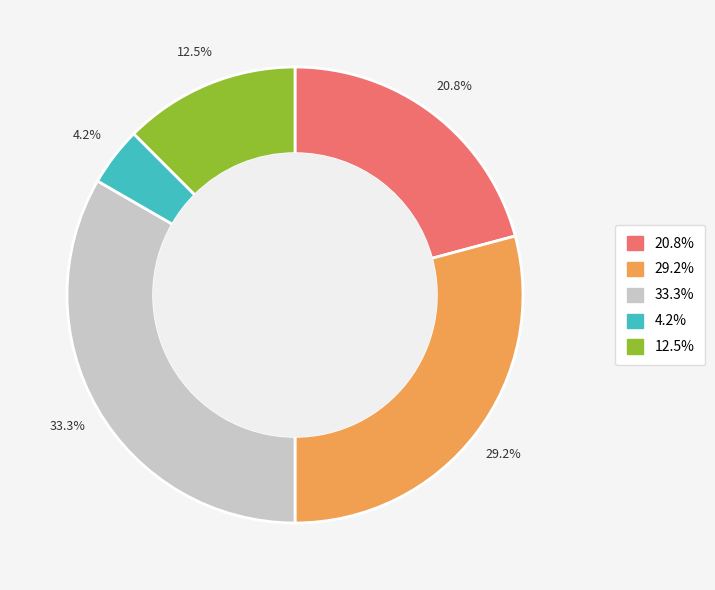

Is there any slice that represents more than half of the pie?

No